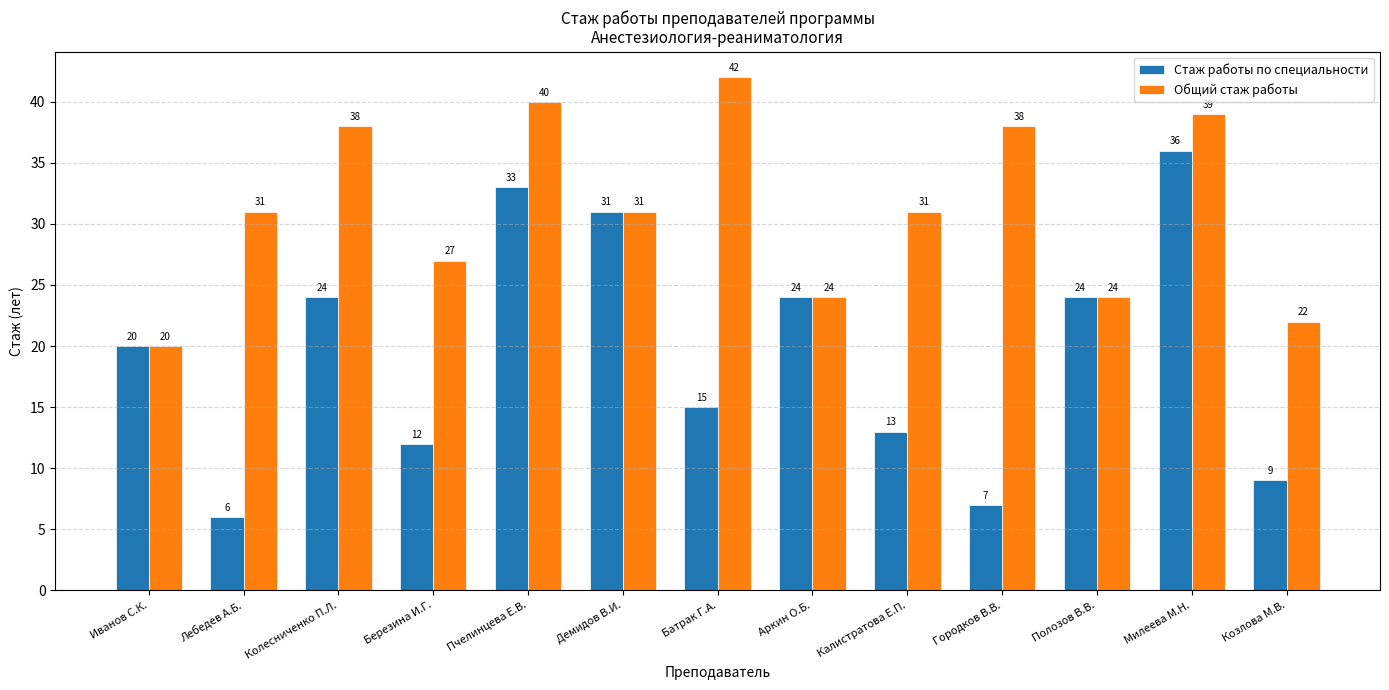

Which series changed the most between Иванов С.К. and Милеева М.Н.?

Общий стаж работы